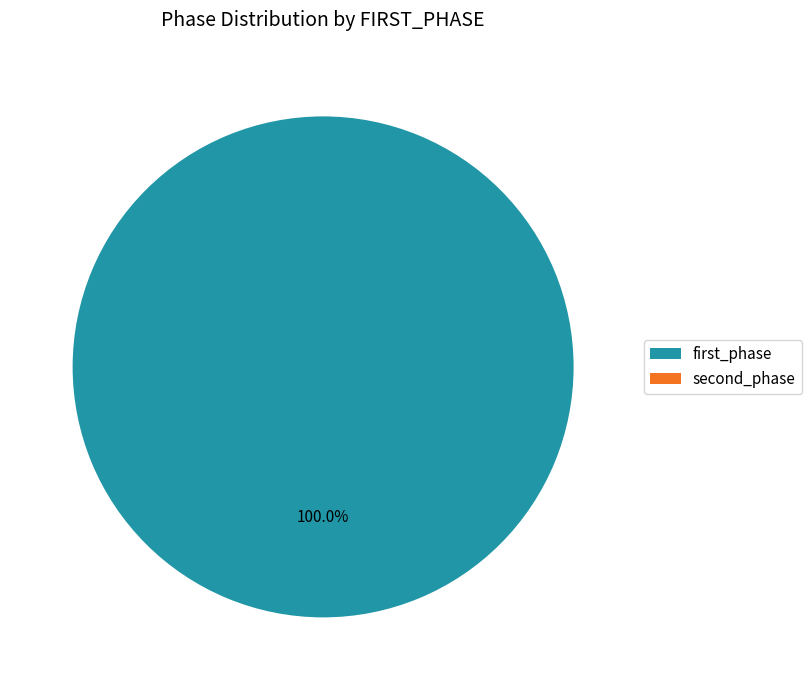

Which slice represents more than half of the pie?

first_phase